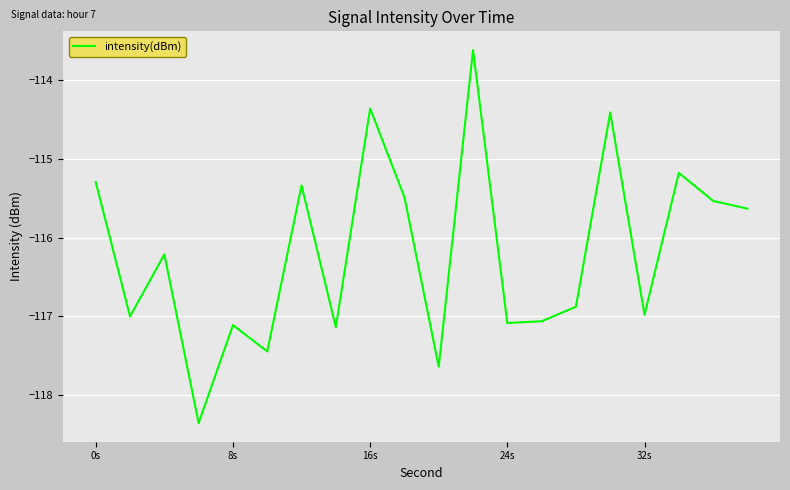

What is the maximum value shown in the chart?

-113.6